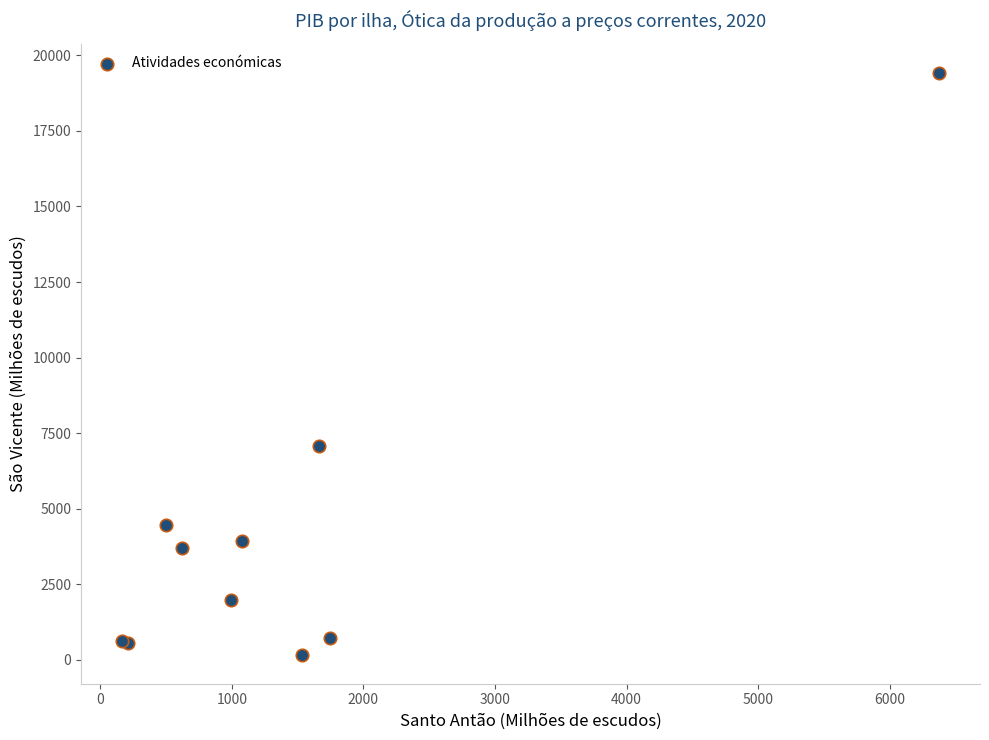

What Y value in the scatter plot is closest to 9798?

7086.9